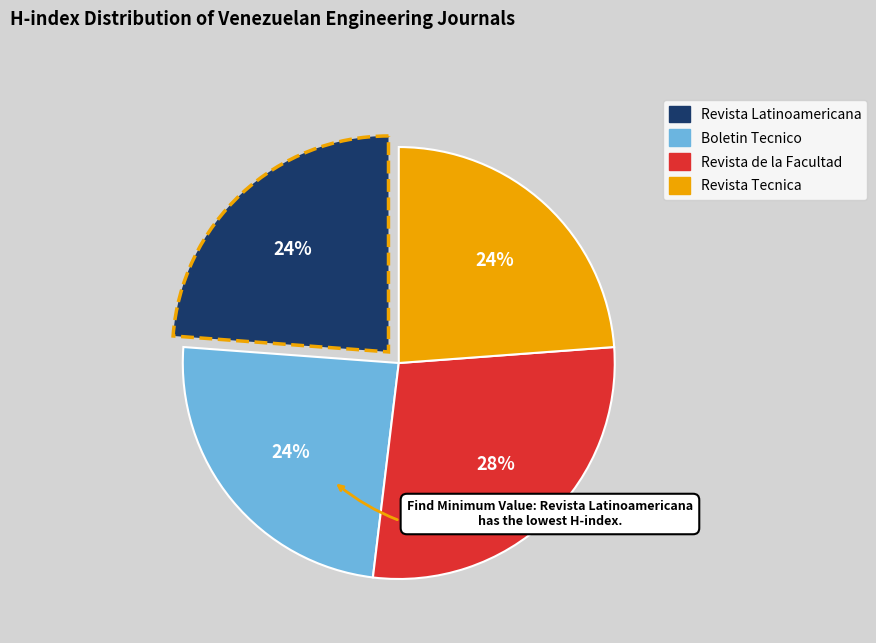

Does any single category account for the majority?

No